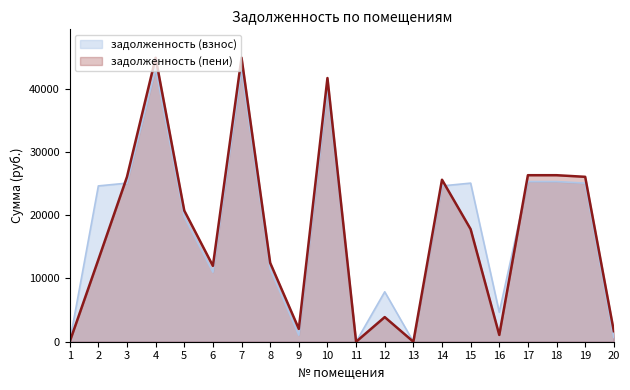

At which label does задолженность (пени) reach its peak?

4